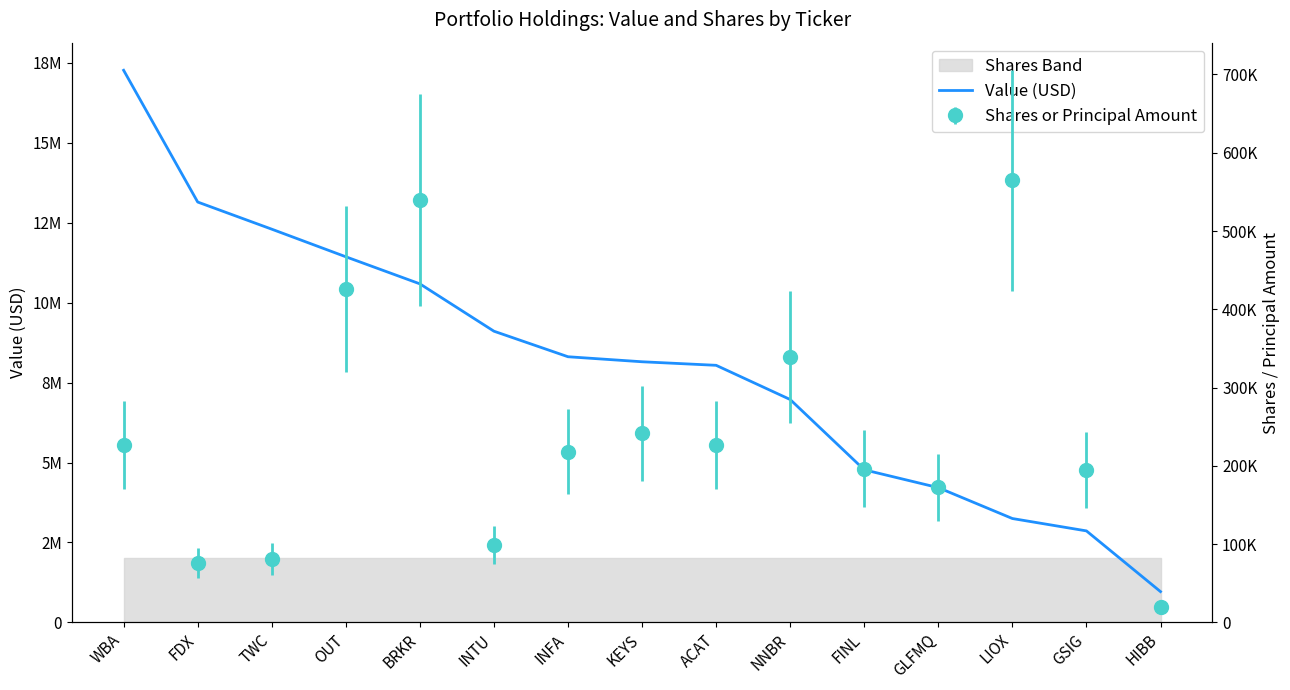

Reading left to right, transcribe all the data shown in this chart.

WBA=17268000	FDX=13147000	TWC=12298000	OUT=11435000	BRKR=10588000	INTU=9107000	INFA=8308000	KEYS=8151000	ACAT=8040000	NNBR=6970000	FINL=4772000	GLFMQ=4214000	LIOX=3248000	GSIG=2861000	HIBB=962000